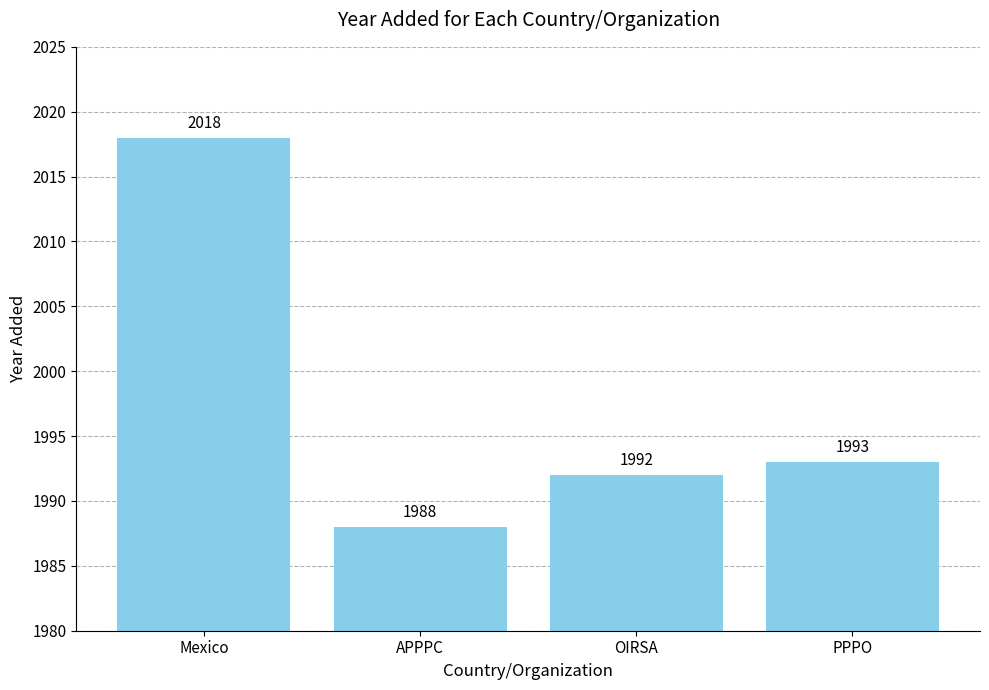

Does the chart contain stacked bars?

No